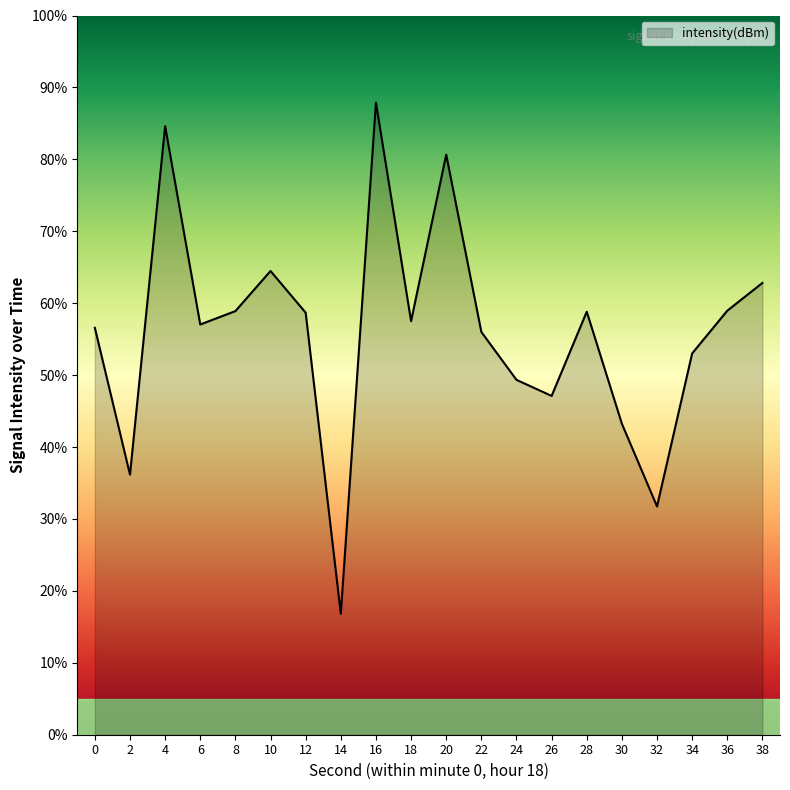

True or false: the data shows 12.3 at 0.

False